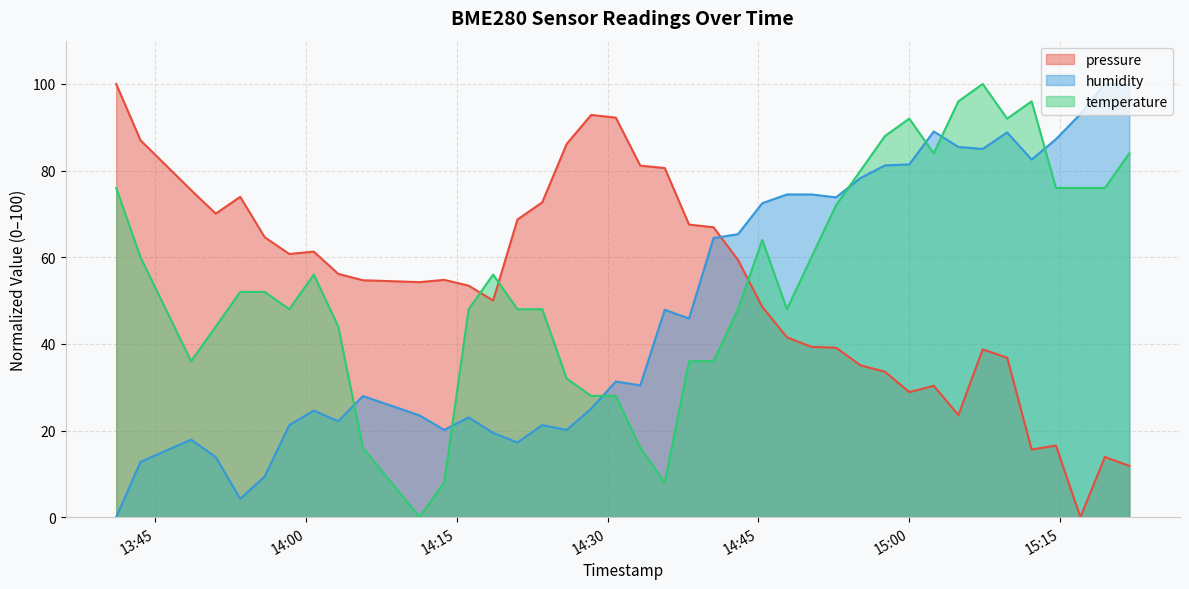

List the series in order of their overall mean, highest first.

temperature, pressure, humidity